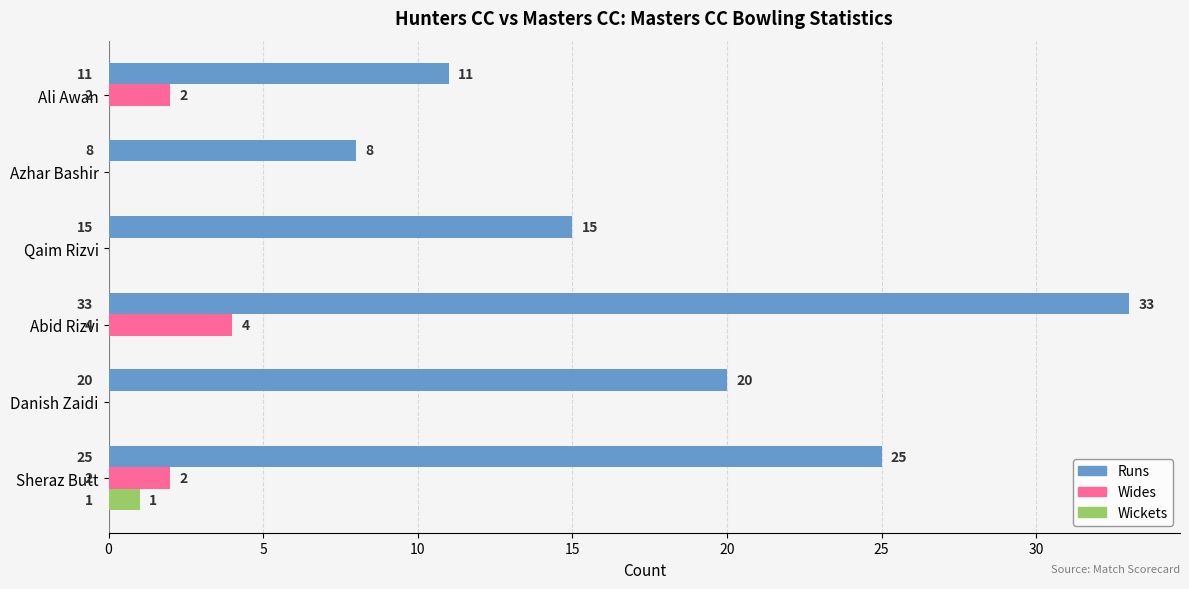

Which series has the largest range (max minus min)?

Runs